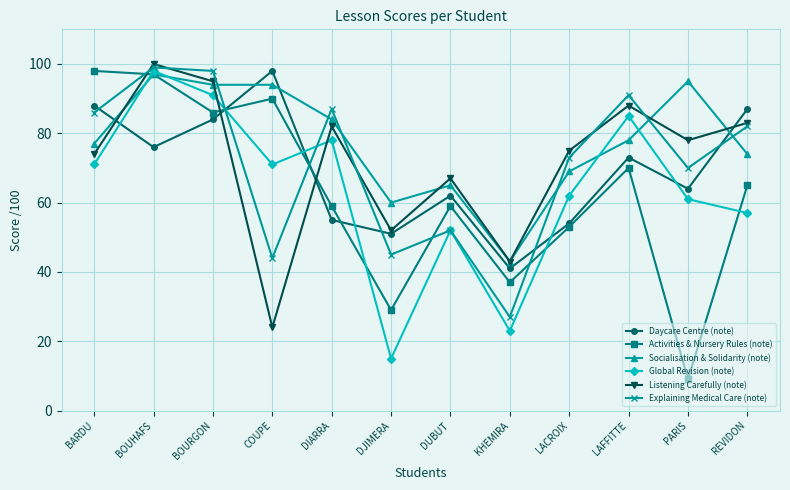

What is the value of the Listening Carefully (note) point at the 12th from the left?

83